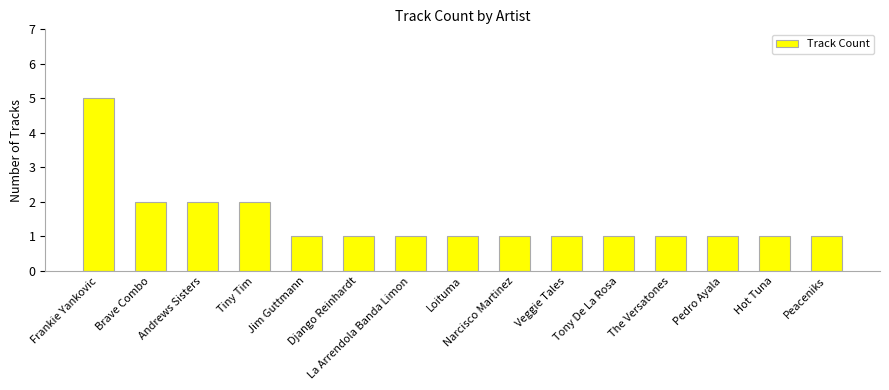

Reading left to right, transcribe all the data shown in this chart.

Frankie Yankovic=5	Brave Combo=2	Andrews Sisters=2	Tiny Tim=2	Jim Guttmann=1	Django Reinhardt=1	La Arrendola Banda Limon=1	Loituma=1	Narcisco Martinez=1	Veggie Tales=1	Tony De La Rosa=1	The Versatones=1	Pedro Ayala=1	Hot Tuna=1	Peaceniks=1